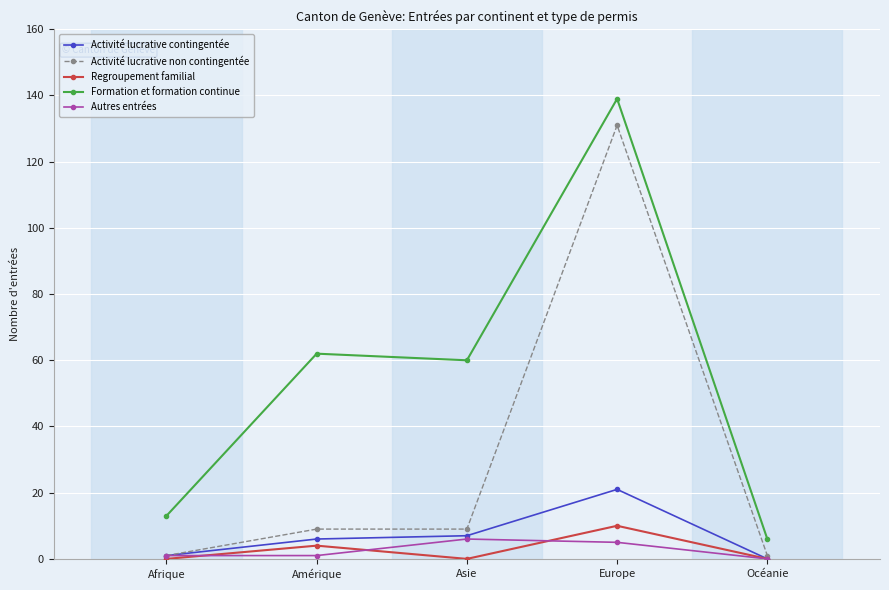

What is the maximum value shown in the chart?

139